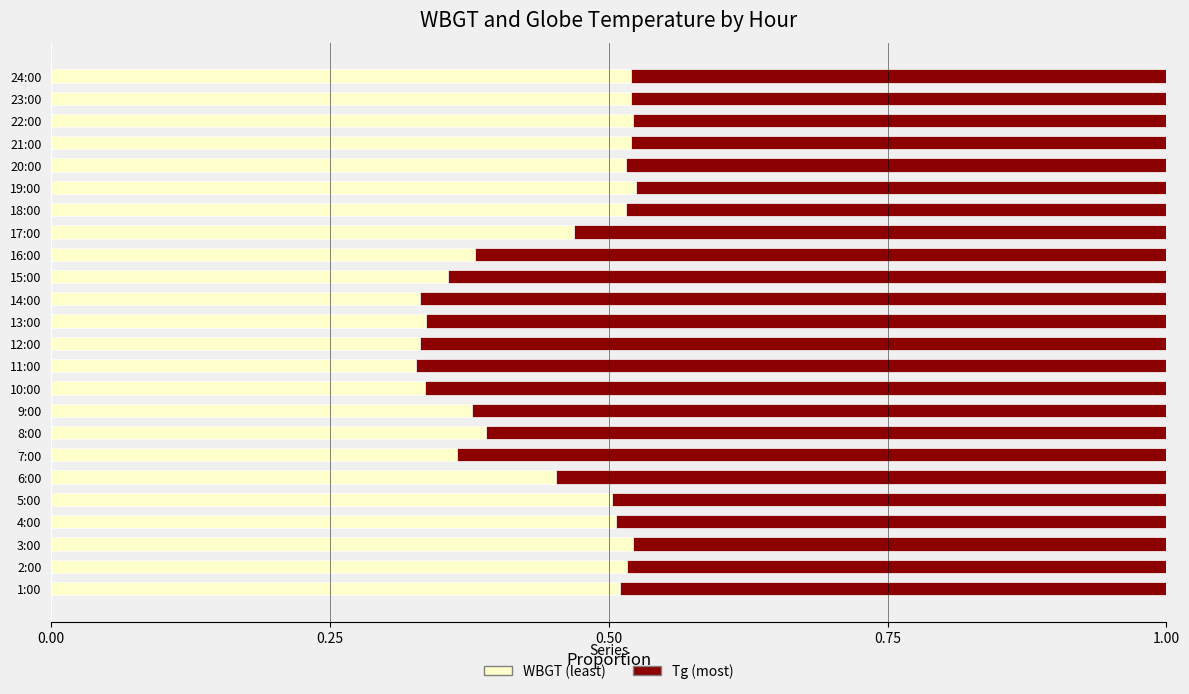

What is the total value across all series at 4:00?

1.0